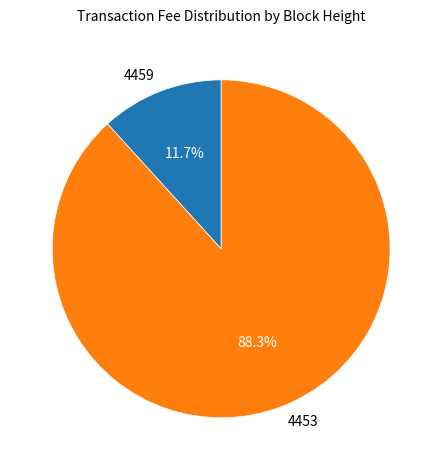

True or false: 4453 accounts for 79% of the total.

False